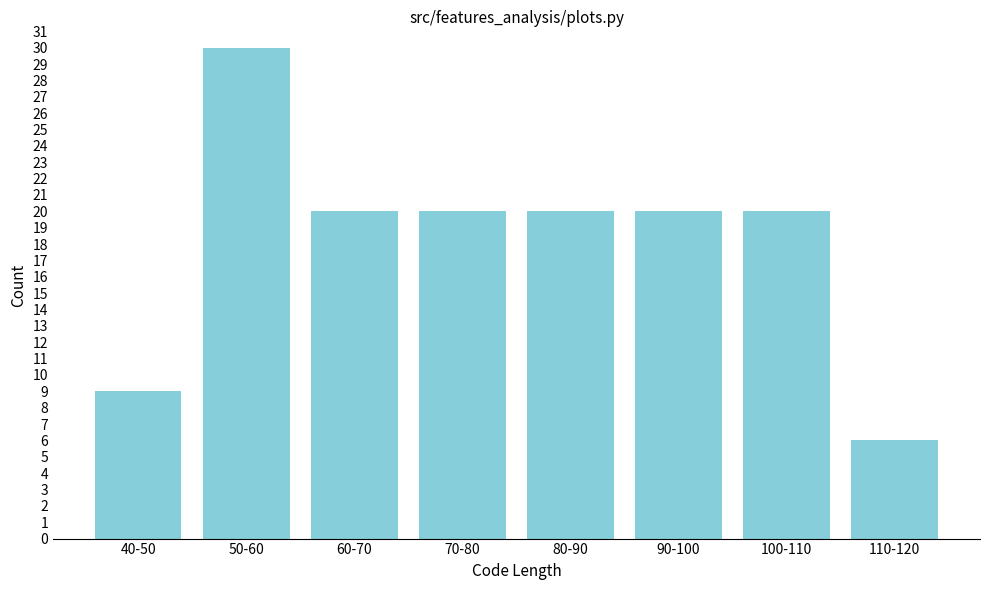

Reading left to right, what are all the values shown in this chart?

40-50=9	50-60=30	60-70=20	70-80=20	80-90=20	90-100=20	100-110=20	110-120=6